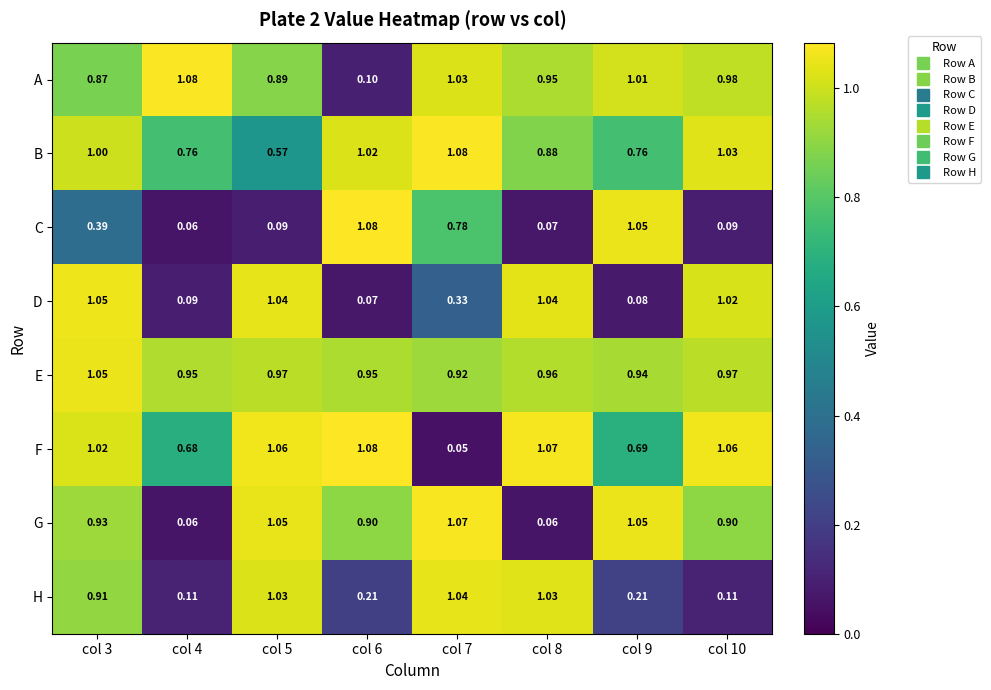

Rank the series at col 10 from highest to lowest value.

F, B, D, A, E, G, H, C